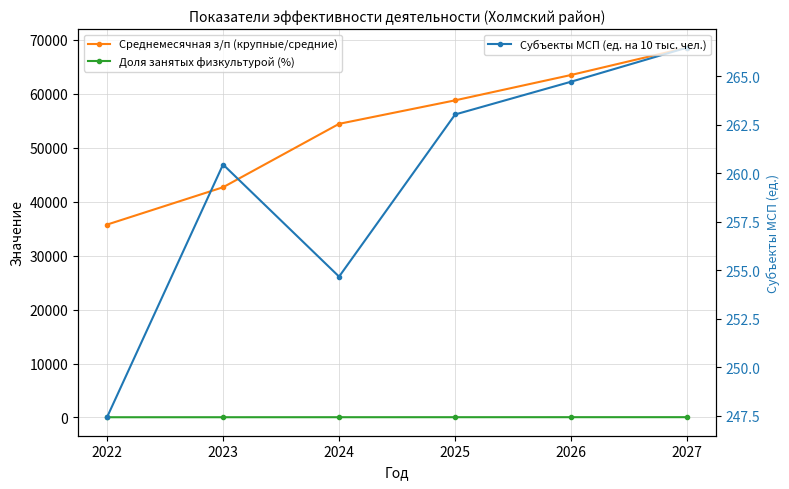

What is the average value of the Среднемесячная з/п (крупные/средние) series?

53941.6